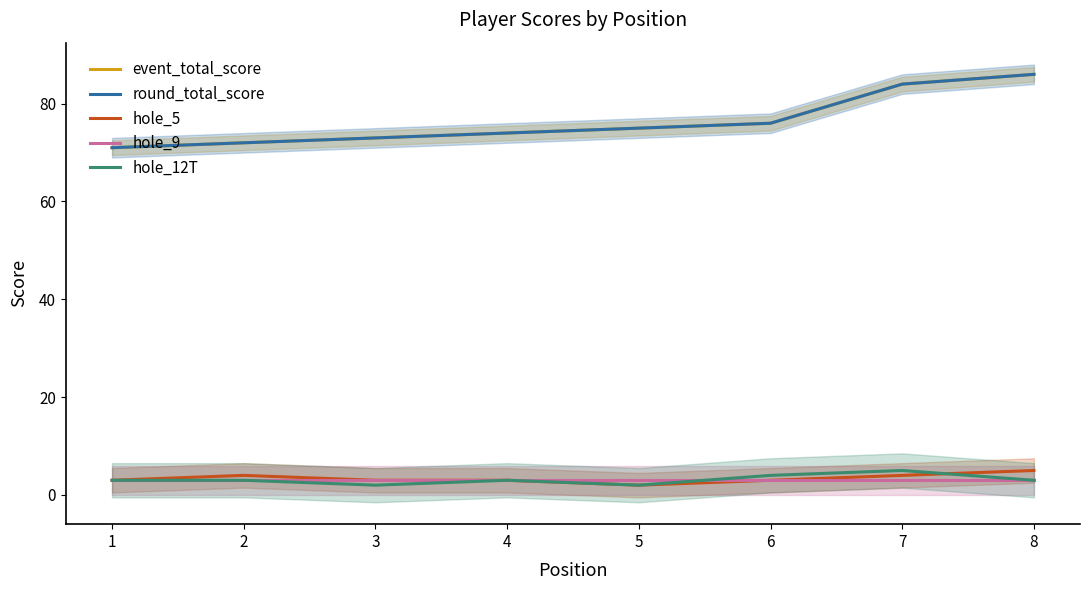

What is the spread (max minus min) of values at 3?

71